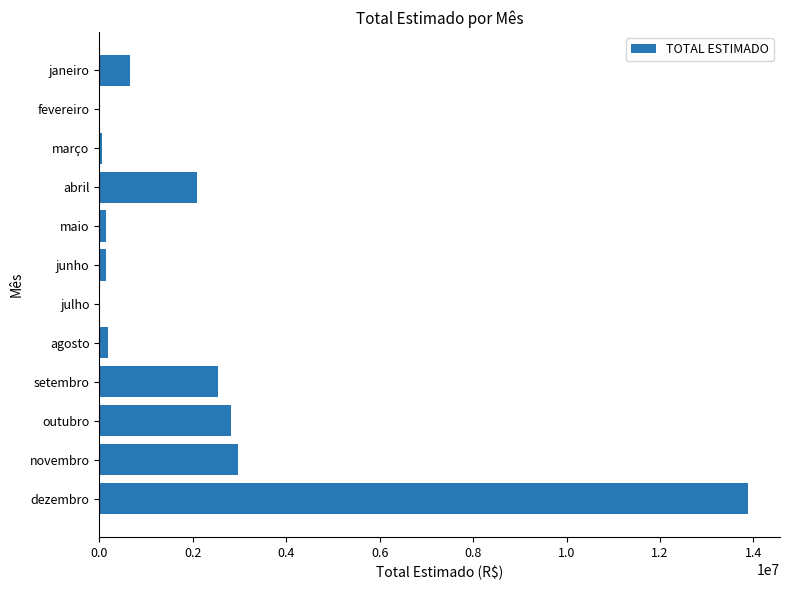

True or false: the data shows 2533652.9 at setembro.

True